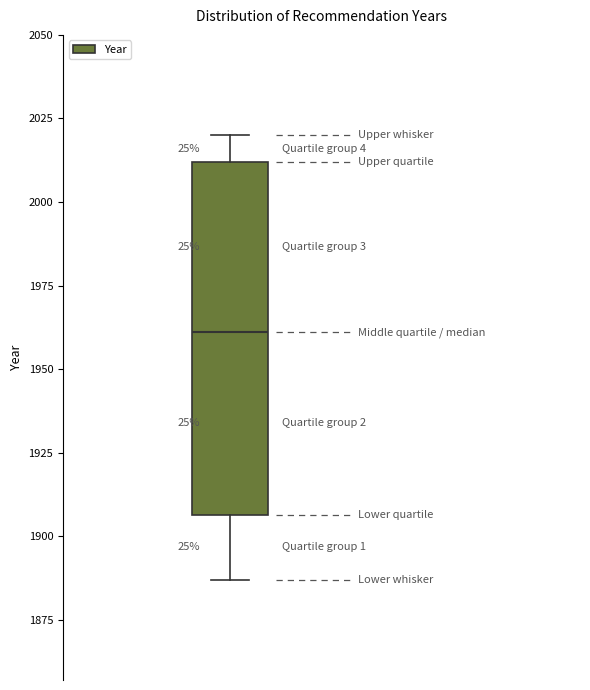

Where does the upper whisker of the box end on the y-axis? The values are not printed on the chart, so give them approximately, as read against the axis.

2020